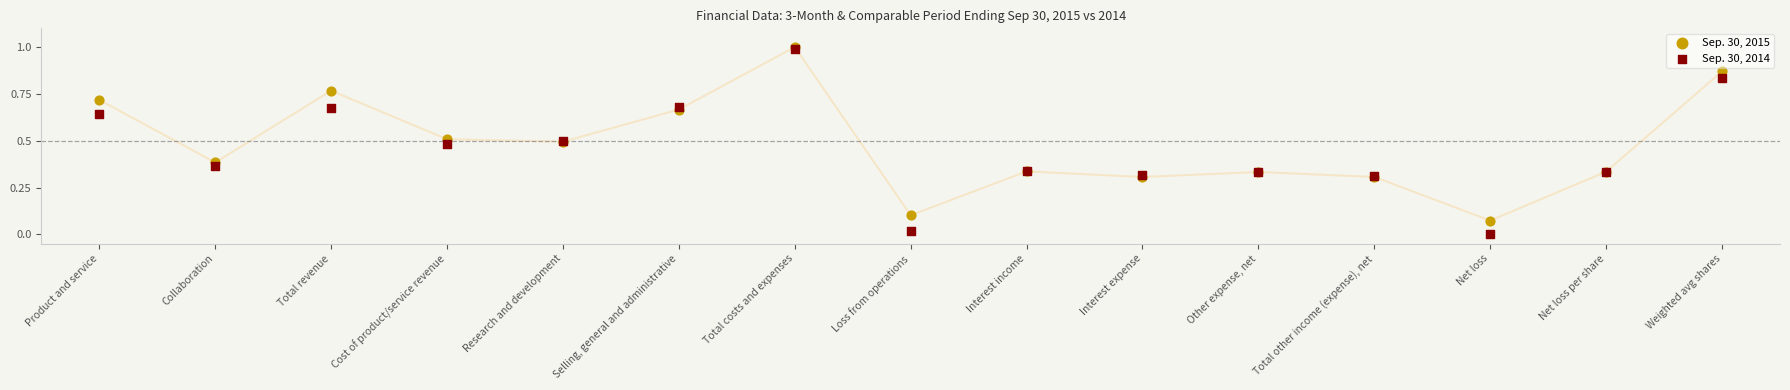

What are all the series names shown in the legend?

Sep. 30, 2015, Sep. 30, 2014